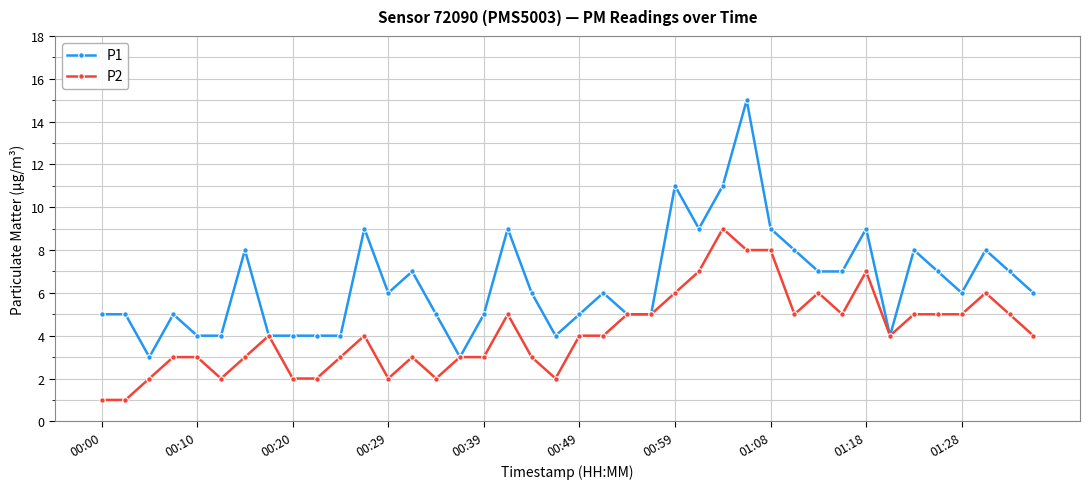

Which series has the widest spread of values?

P1